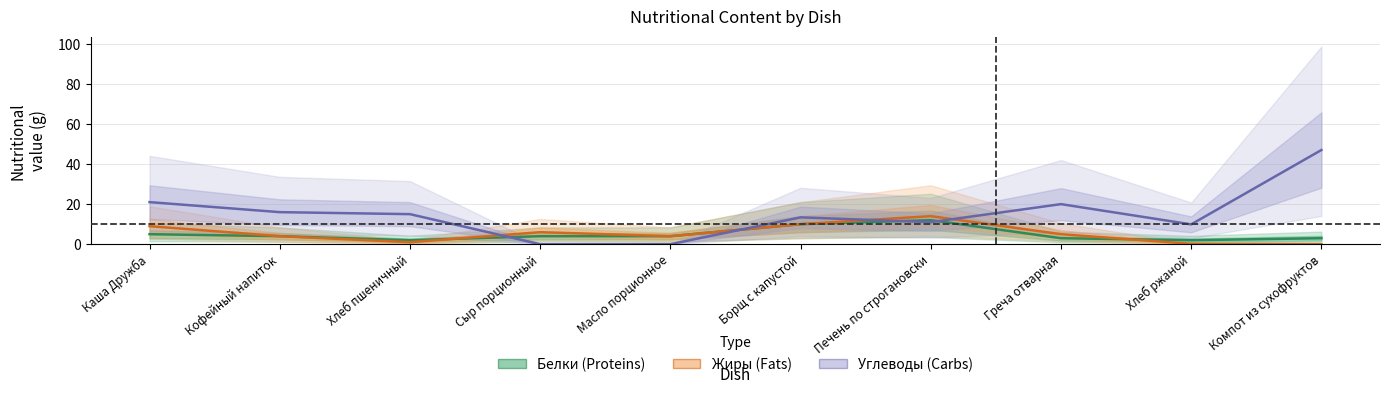

What is the total value across all series at Хлеб ржаной?

12.1